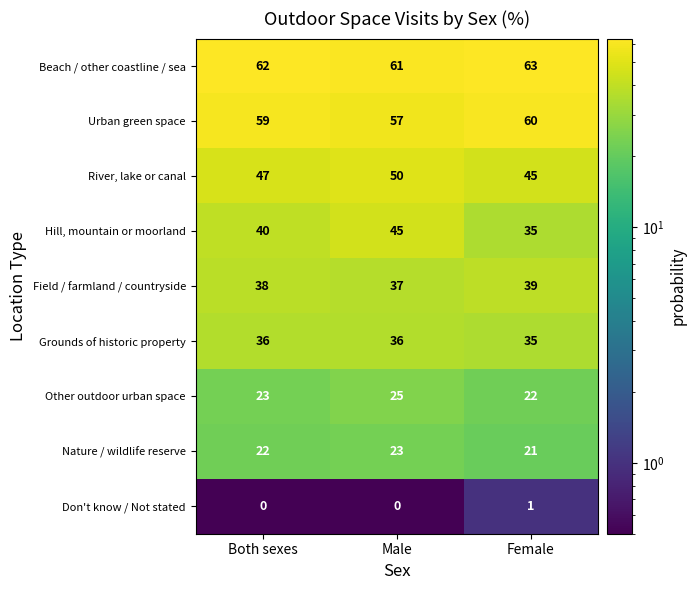

List the series in order of their peak value, lowest first.

Don't know / Not stated, Nature / wildlife reserve, Other outdoor urban space, Grounds of historic property, Field / farmland / countryside, Hill, mountain or moorland, River, lake or canal, Urban green space, Beach / other coastline / sea